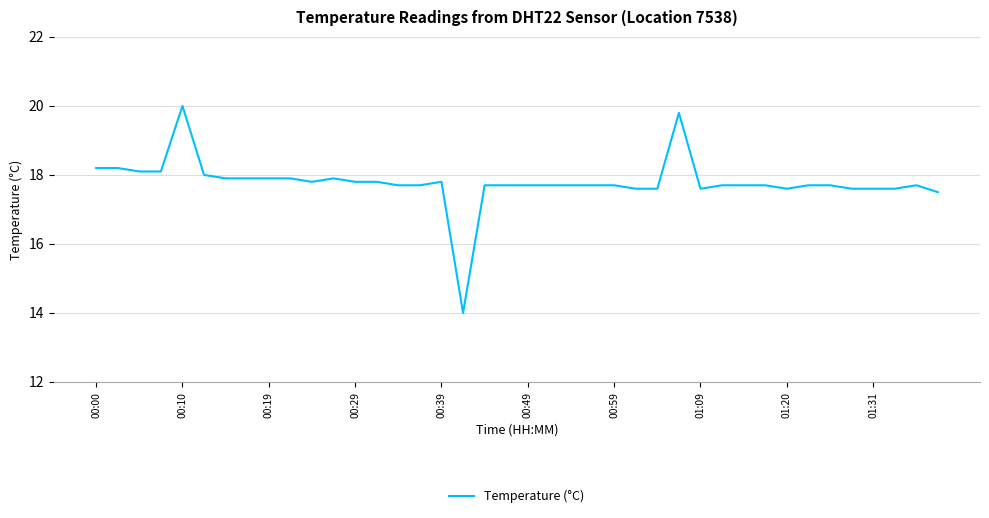

True or false: the data has more than 1 interior local peaks.

True